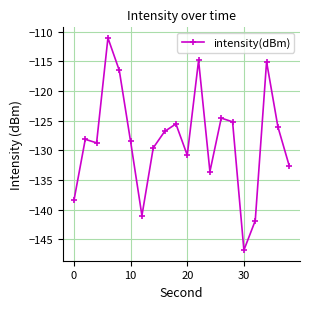

What is the maximum value shown in the chart?

-111.0